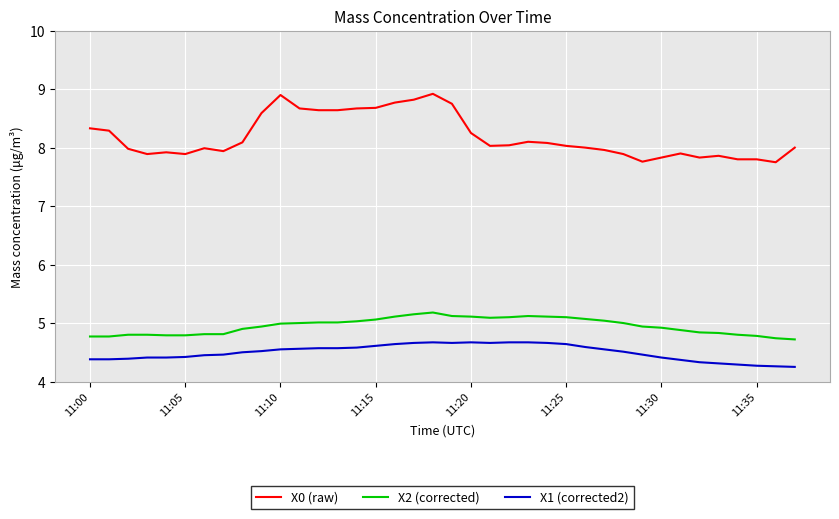

At how many categories does at least one series exceed 5?

38